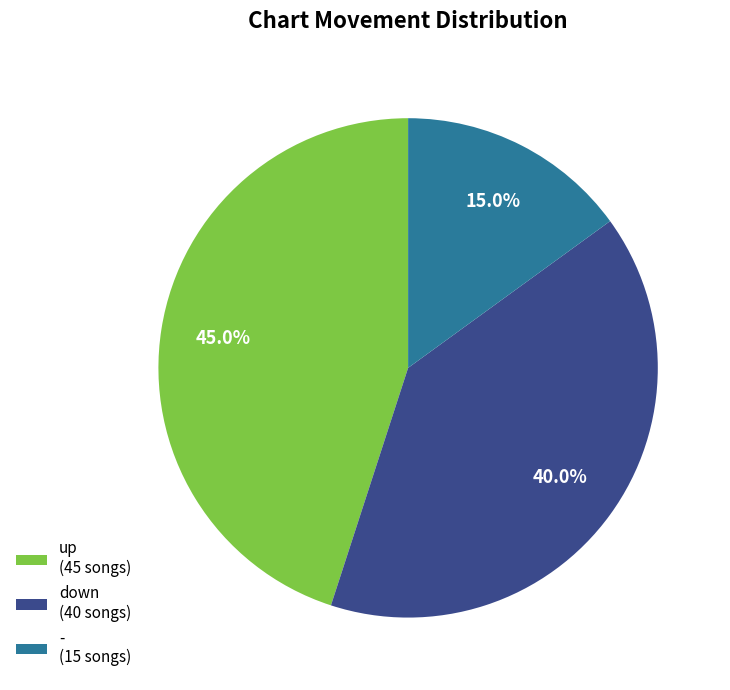

Rank the categories by value from lowest to highest.

-, down, up